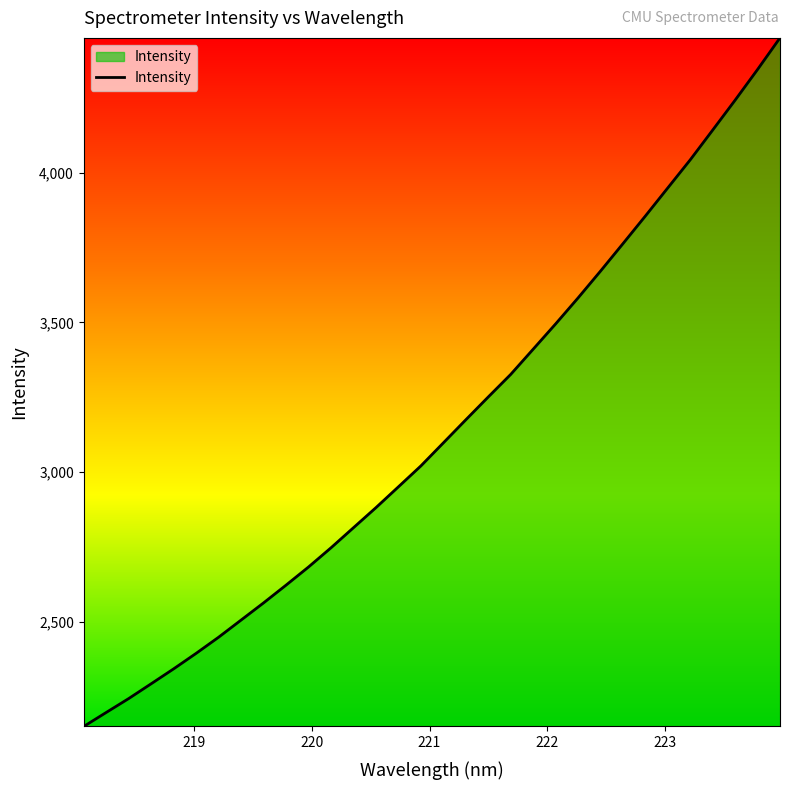

How many values are below 3097?

16